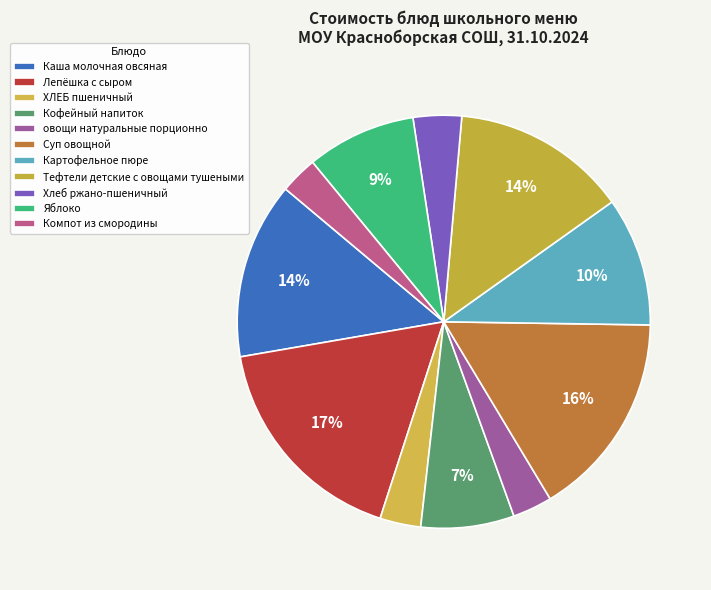

To the nearest percent, what is the average slice percentage?

9%